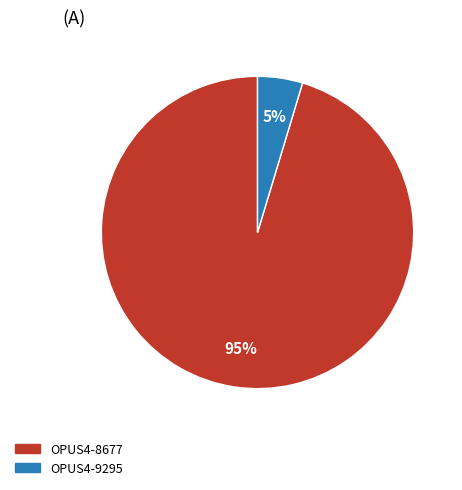

What is the majority slice?

OPUS4-8677